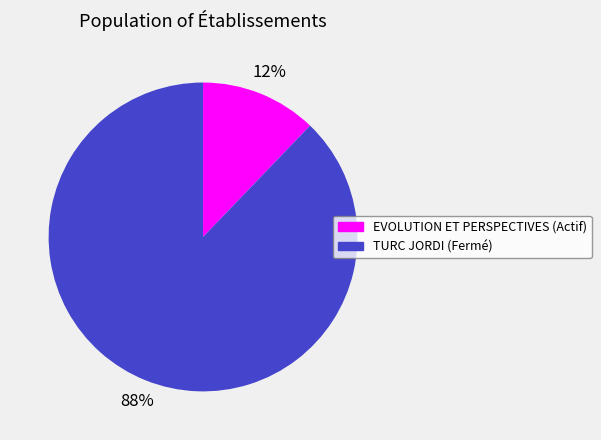

To the nearest percent, what is the average slice percentage?

50%